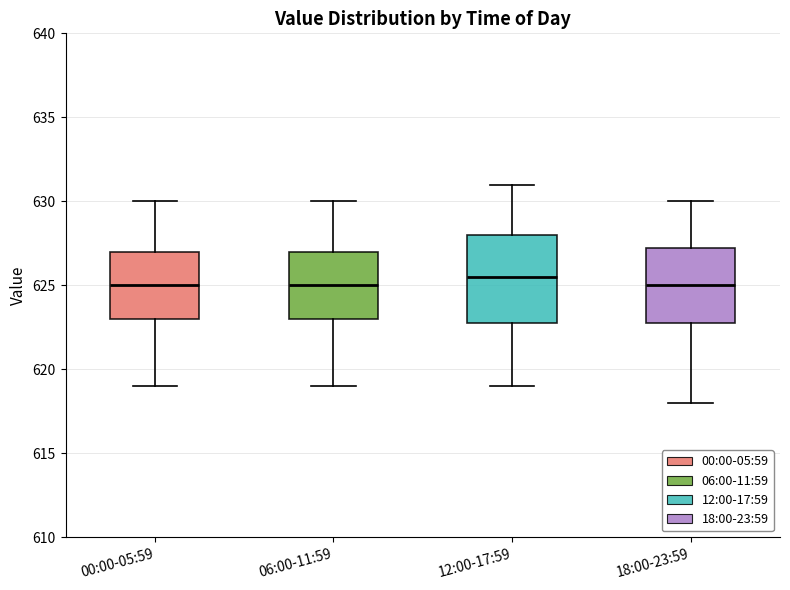

Reading left to right, transcribe this box plot: for each box, give where its median line is, the range the box spans, and where its two whiskers end, as read against the y-axis. The values are not printed on the chart, so give them approximately, as read against the axis.

00:00-05:59: median 625.0, box 623.0 to 627.0, whiskers 619.0 to 630.0
06:00-11:59: median 625.0, box 623.0 to 627.0, whiskers 619.0 to 630.0
12:00-17:59: median 625.5, box 623.0 to 628.0, whiskers 619.0 to 631.0
18:00-23:59: median 625.0, box 623.0 to 627.5, whiskers 618.0 to 630.0